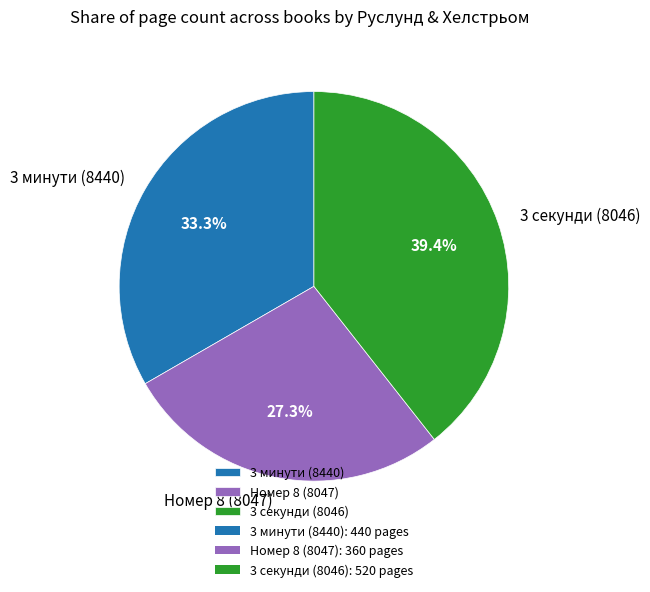

Is there any slice that represents more than half of the pie?

No